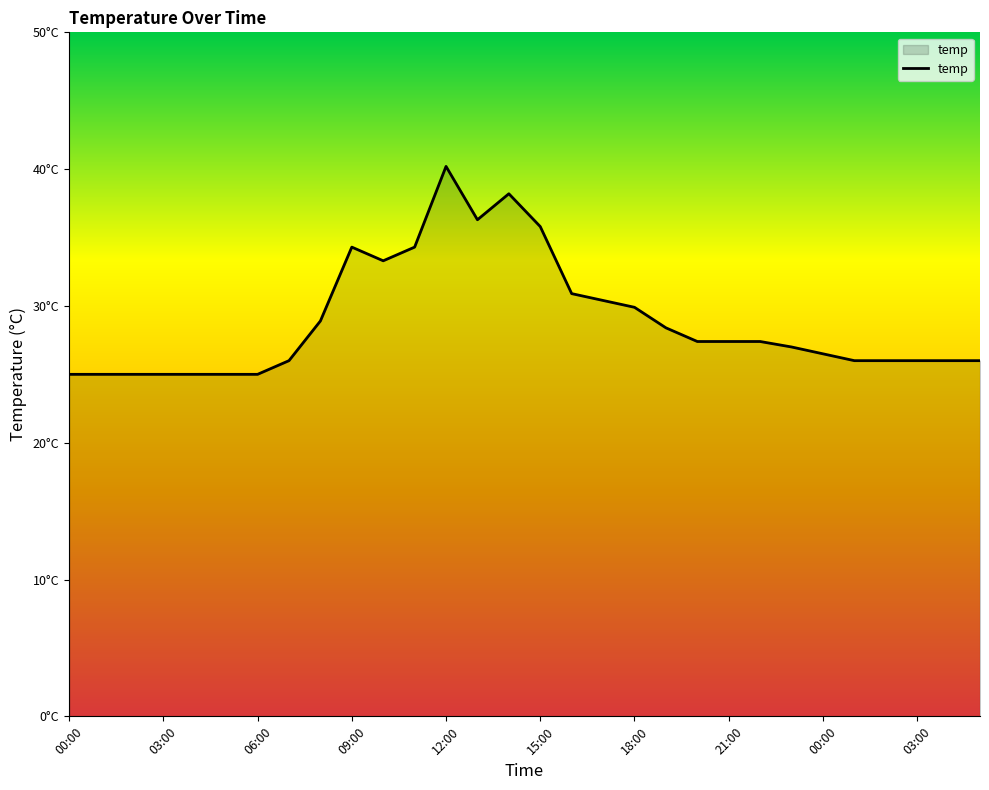

True or false: the data has more than 1 interior local peaks.

True